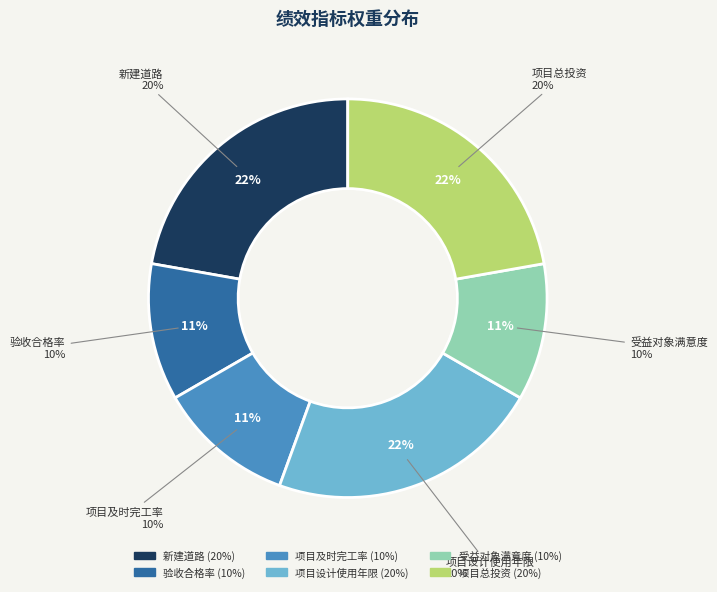

Rank the categories by value from lowest to highest.

验收合格率, 项目及时完工率, 受益对象满意度, 新建道路, 项目设计使用年限, 项目总投资